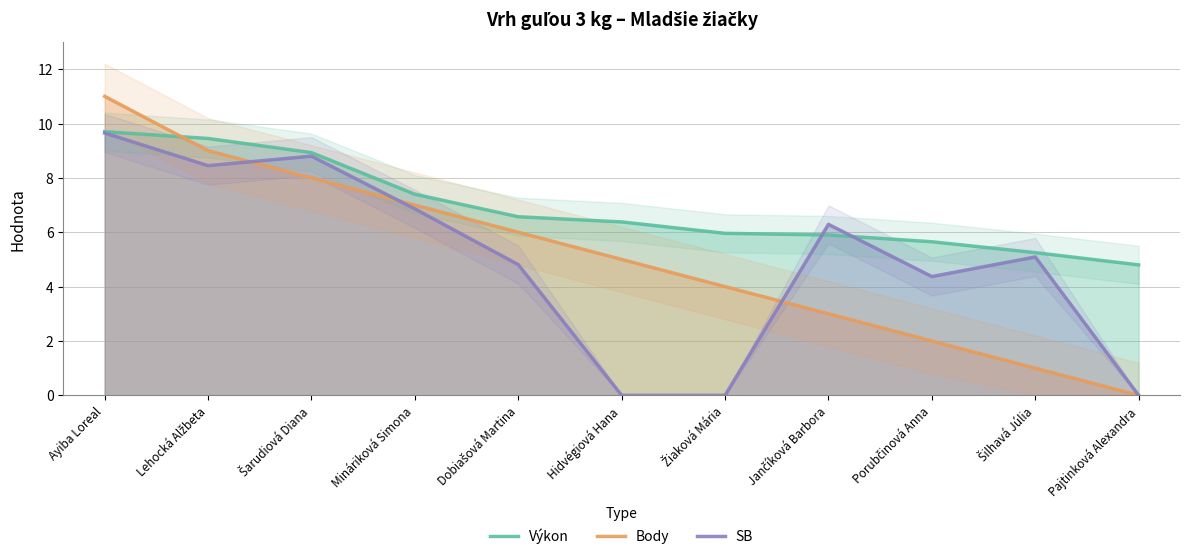

Reading right to left, transcribe all the data shown in this chart.

Výkon: 4.8	5.2	5.7	5.9	6.0	6.4	6.6	7.4	8.9	9.4	9.7
Body: 0.0	1.0	2.0	3.0	4.0	5.0	6.0	7.0	8.0	9.0	11.0
SB: 0.0	5.1	4.4	6.3	0.0	0.0	4.8	6.9	8.8	8.4	9.7